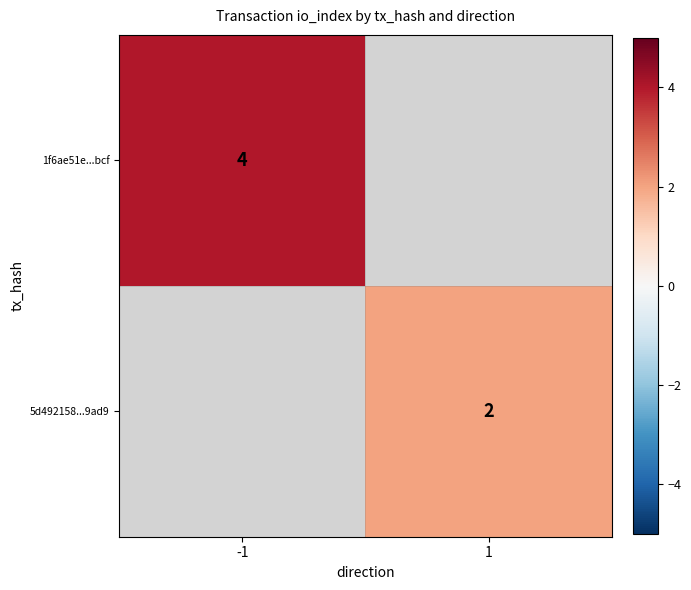

Is the value of 5d492158...9ad9 at 1 greater than the value of 1f6ae51e...bcf at -1?

No